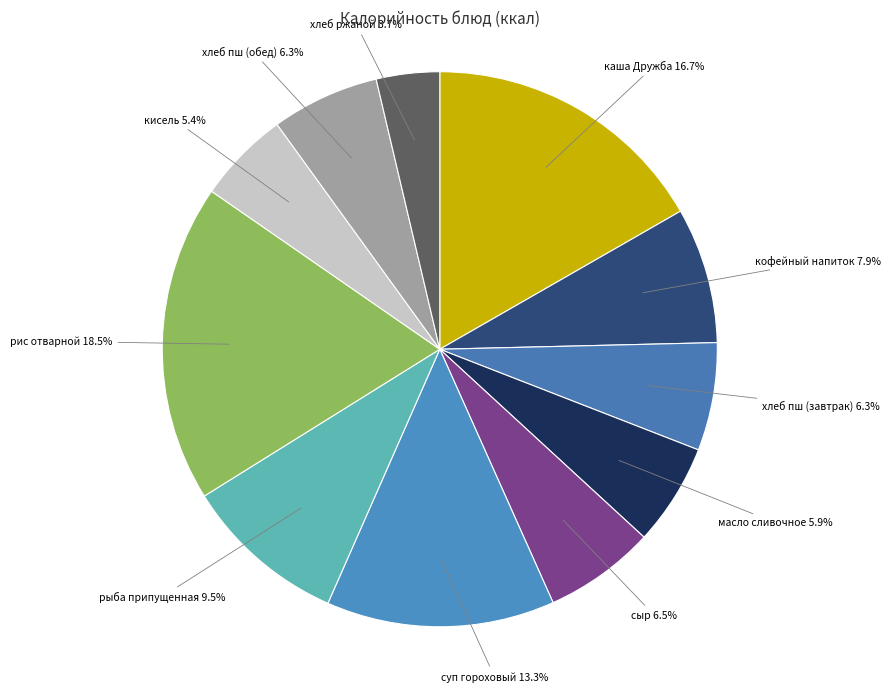

True or false: кофейный напиток accounts for 19% of the total.

False